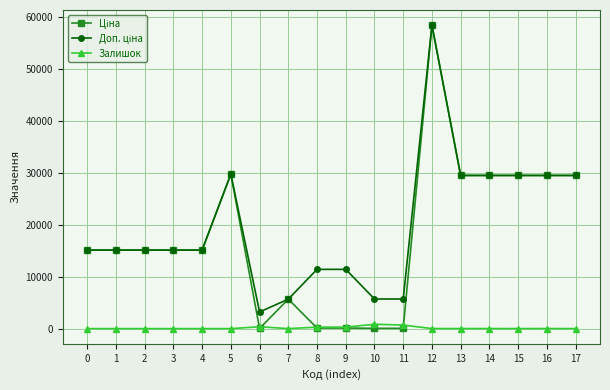

The Залишок series shows 290.0 at 9. True or false?

True